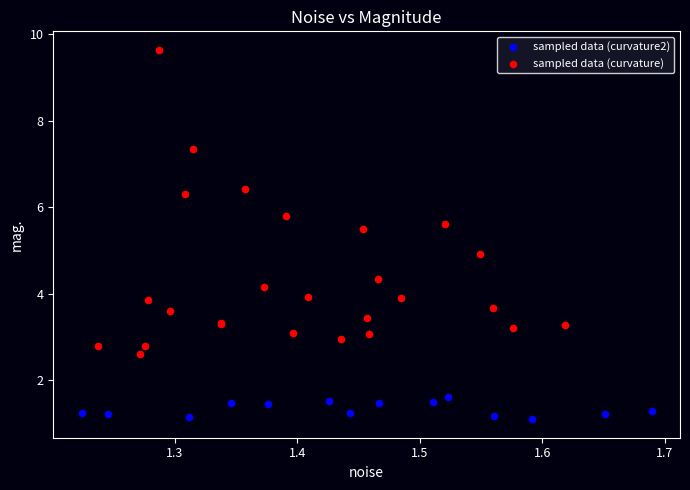

Which series has the largest Y range (max minus min)?

sampled data (curvature)